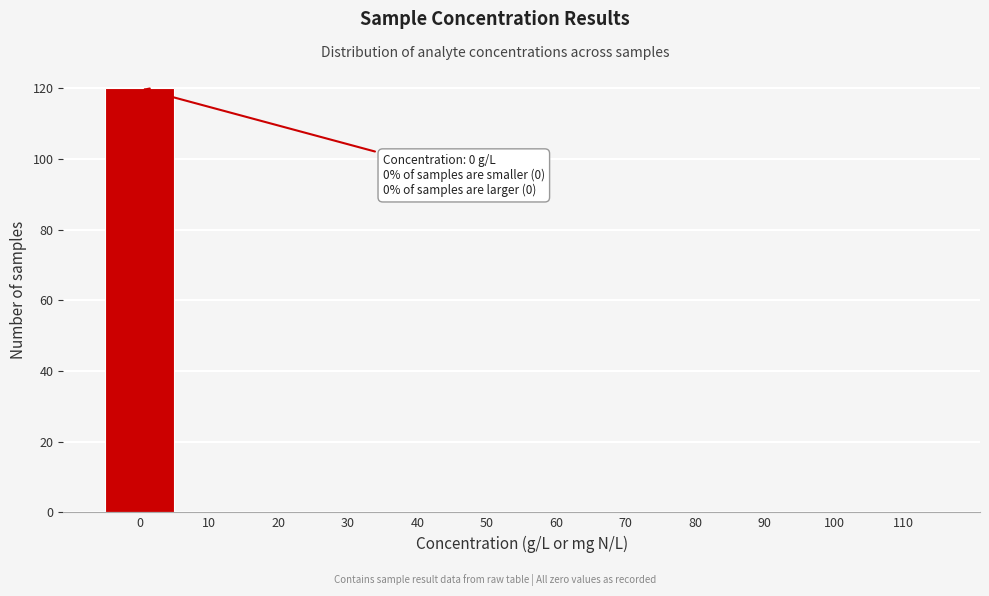

Reading left to right, list all the values displayed in this chart.

0=120	10=0	20=0	30=0	40=0	50=0	60=0	70=0	80=0	90=0	100=0	110=0